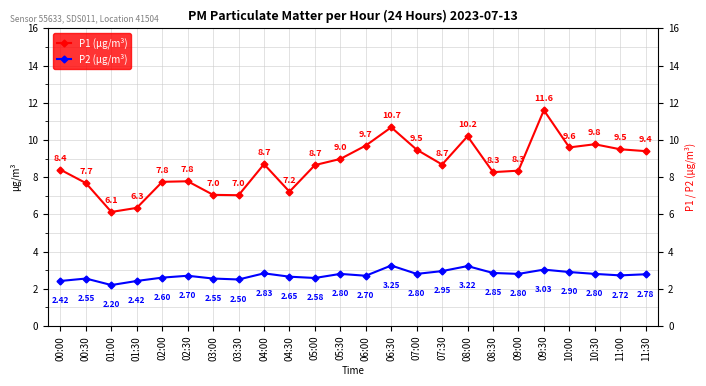

At how many categories does at least one series exceed 9?

9